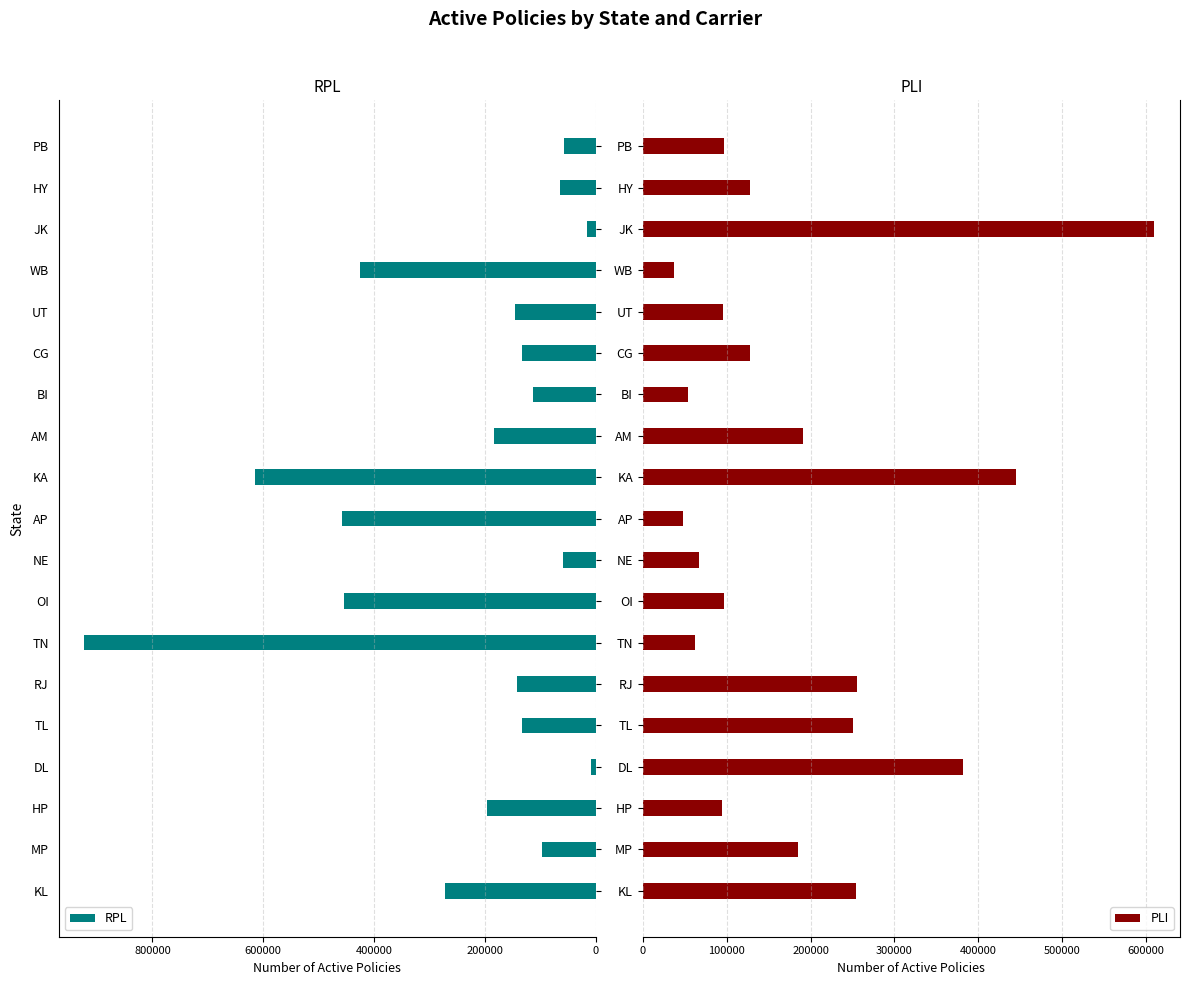

What is the sum of the RPL values at PB and MP?

154283